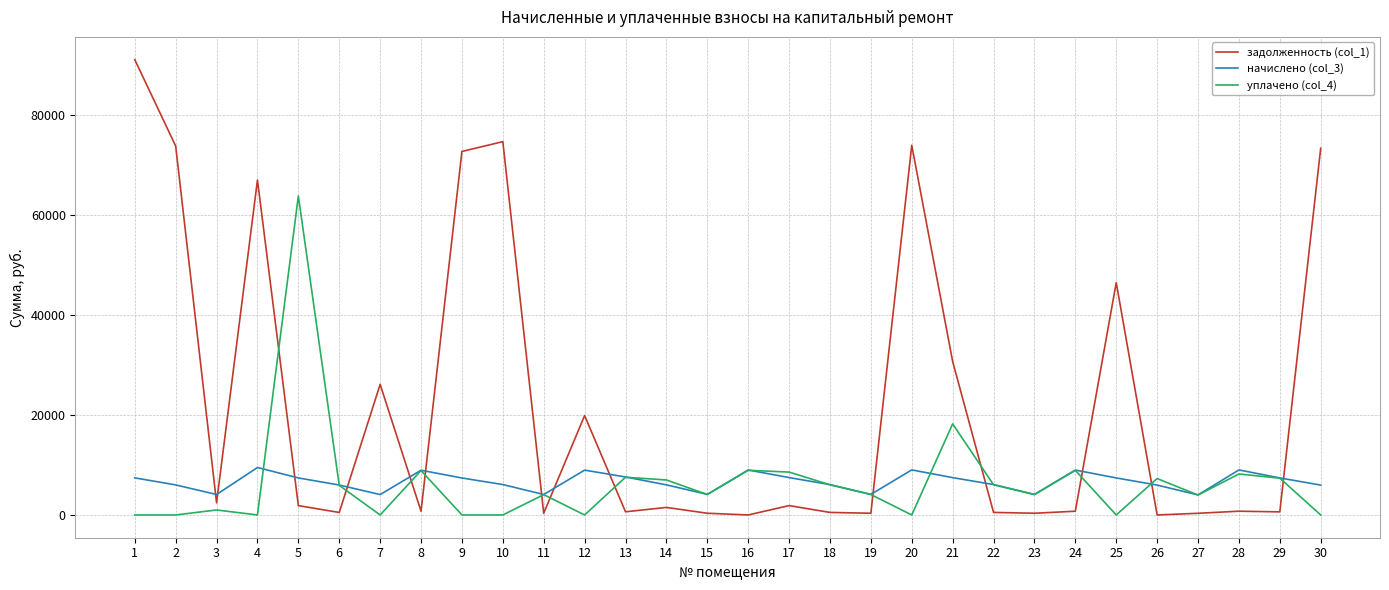

The value of задолженность (col_1) at 4 is 67075.9. True or false?

True